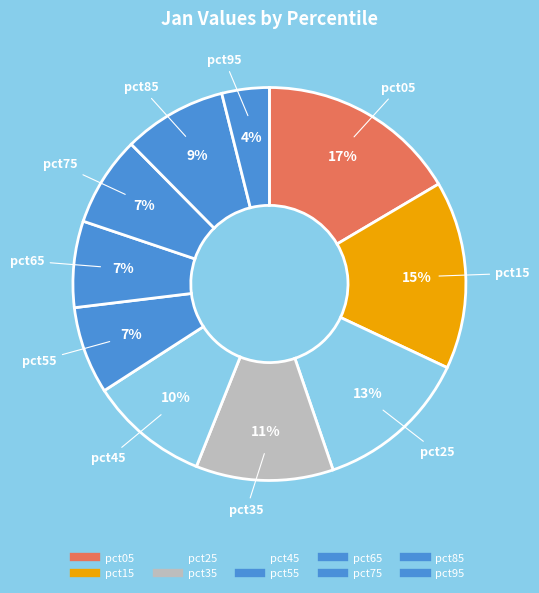

What is the smallest slice in the pie chart?

pct95